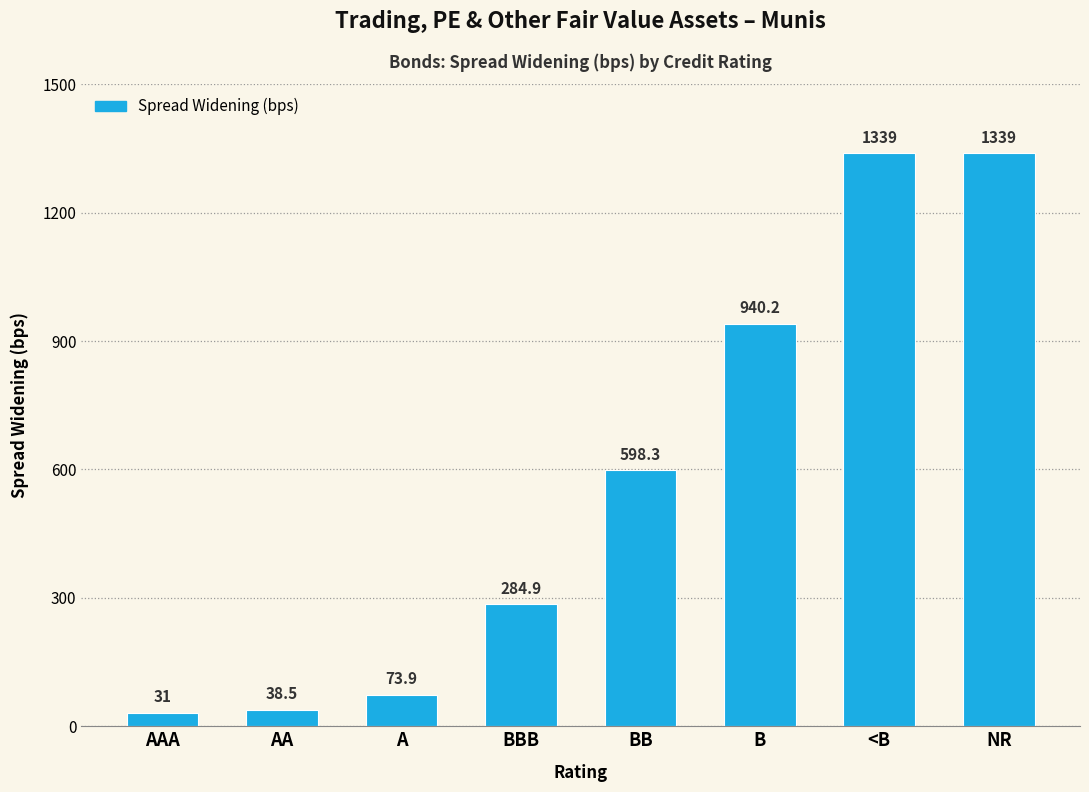

What is the sum of the values at BB and BBB?

883.2